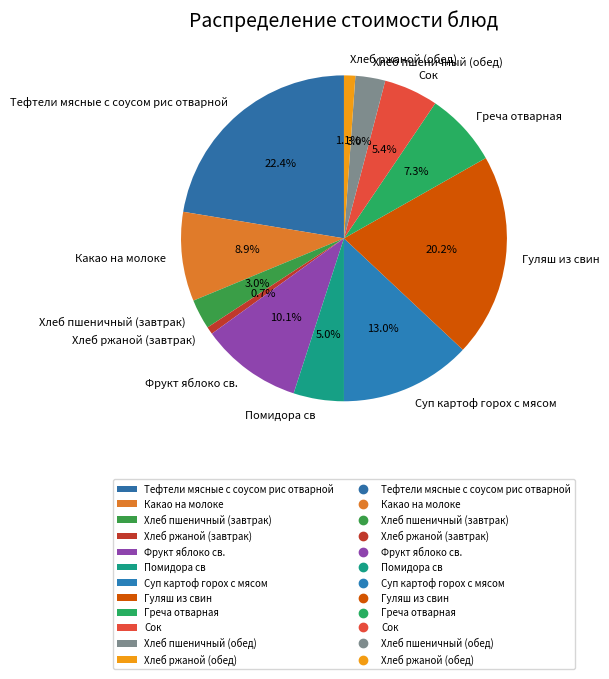

Is there a majority slice in this chart?

No